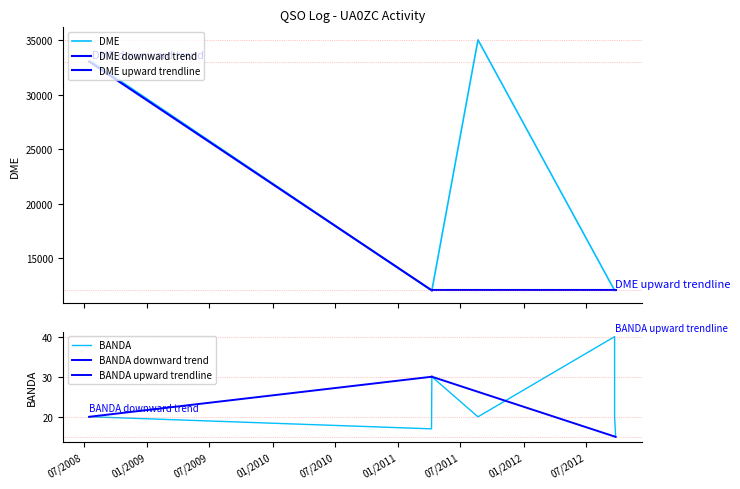

What is the approximate value of DME at 24/09/2012, to the nearest 10?

12040